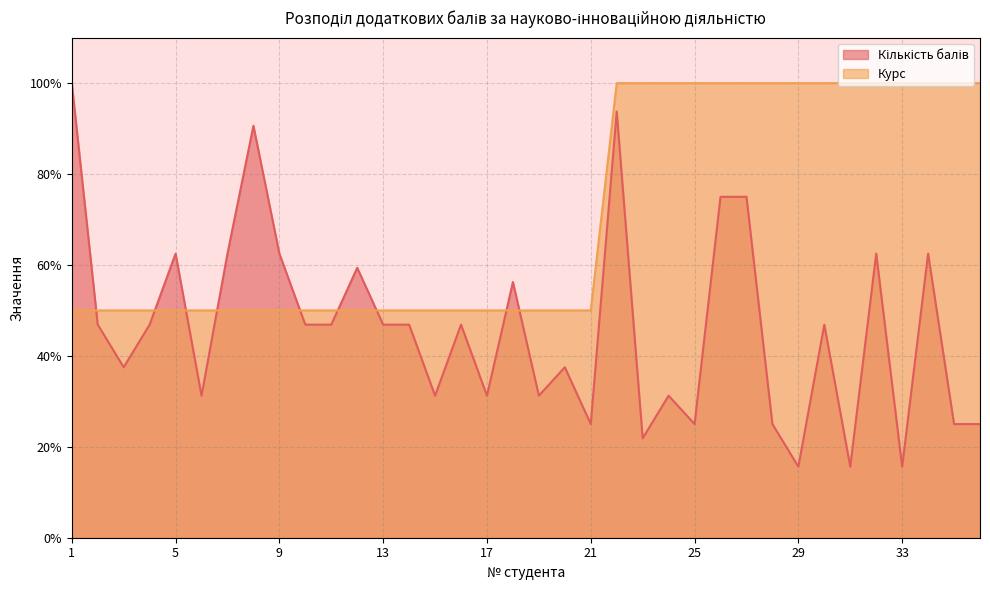

At 3, list the series in order from smallest to largest.

Кількість балів, Курс